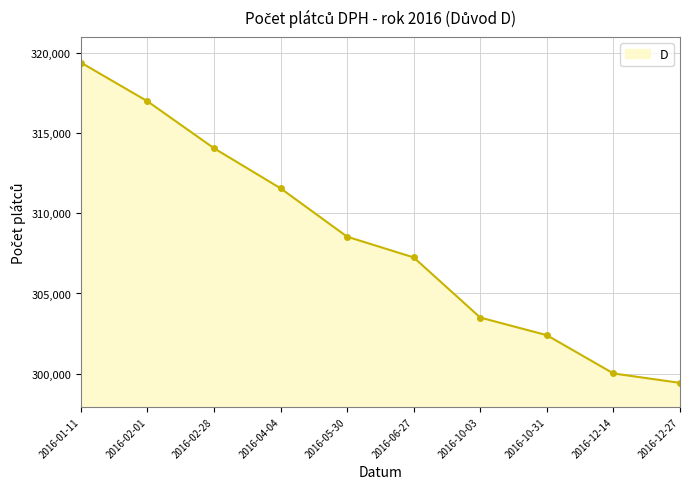

What is the change in value from 2016-05-30 to 2016-06-27?

-1295